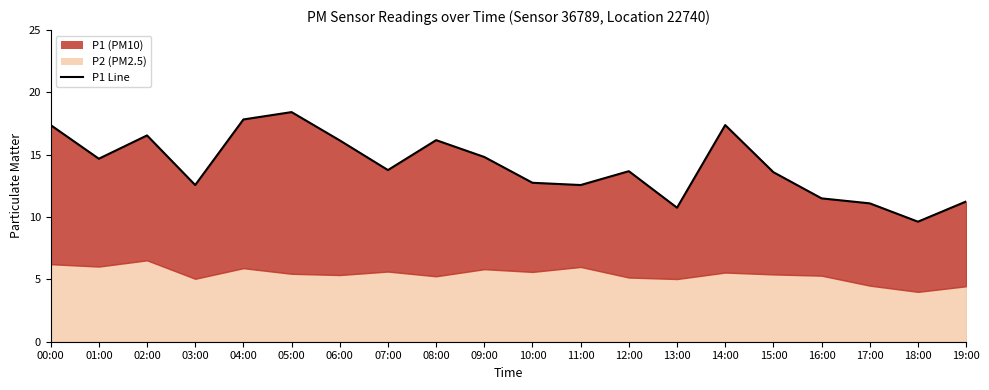

What is the average value?

14.1